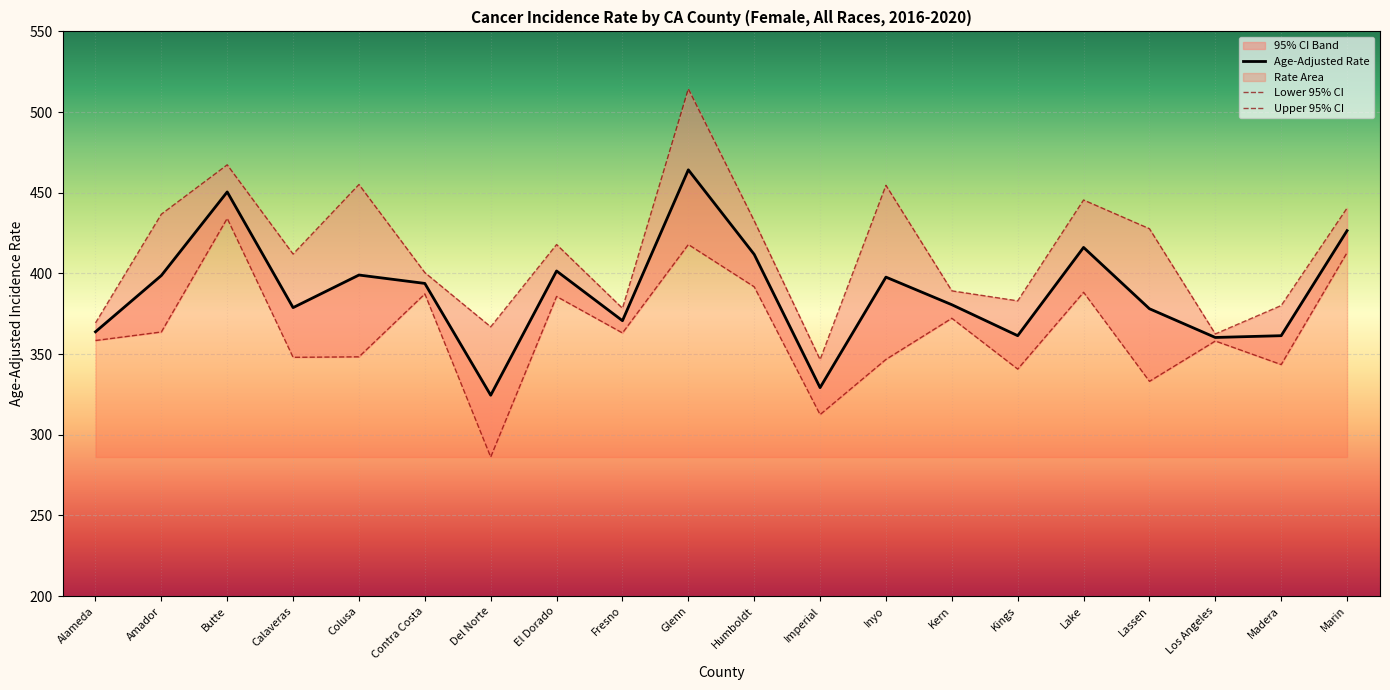

At how many categories does at least one series exceed 408?

11